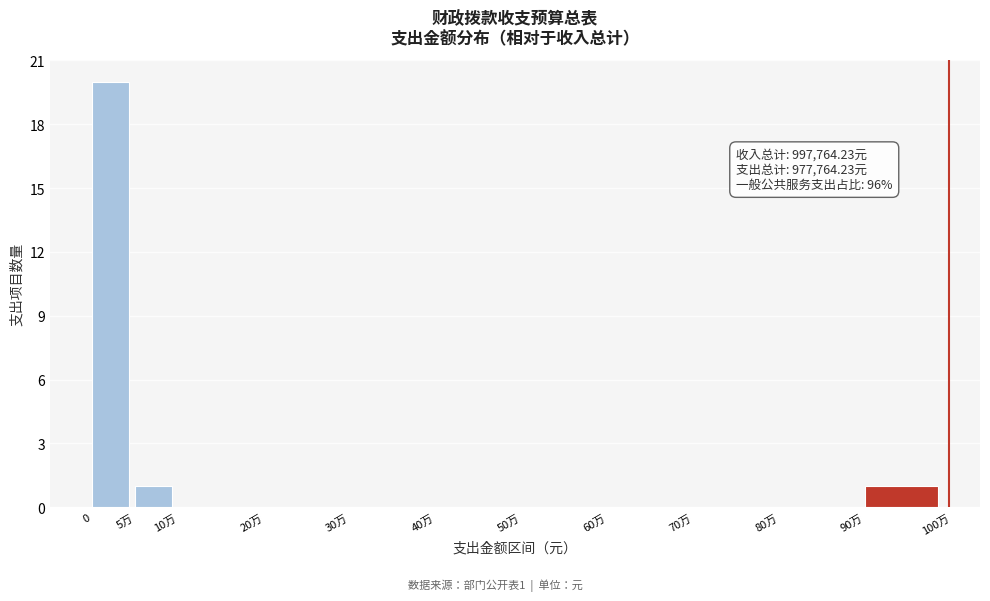

Reading left to right, transcribe all the data shown in this chart.

0=20	5万=1	10万=0	20万=0	30万=0	40万=0	50万=0	60万=0	70万=0	80万=0	90万=1